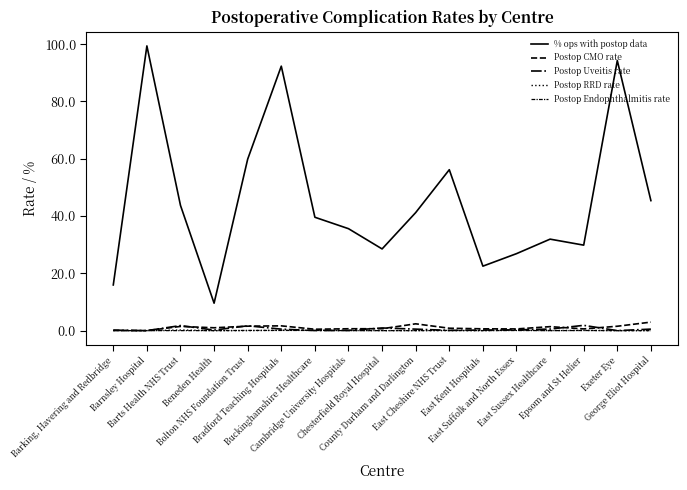

At which category does % ops with postop data reach its first local peak?

Barnsley Hospital